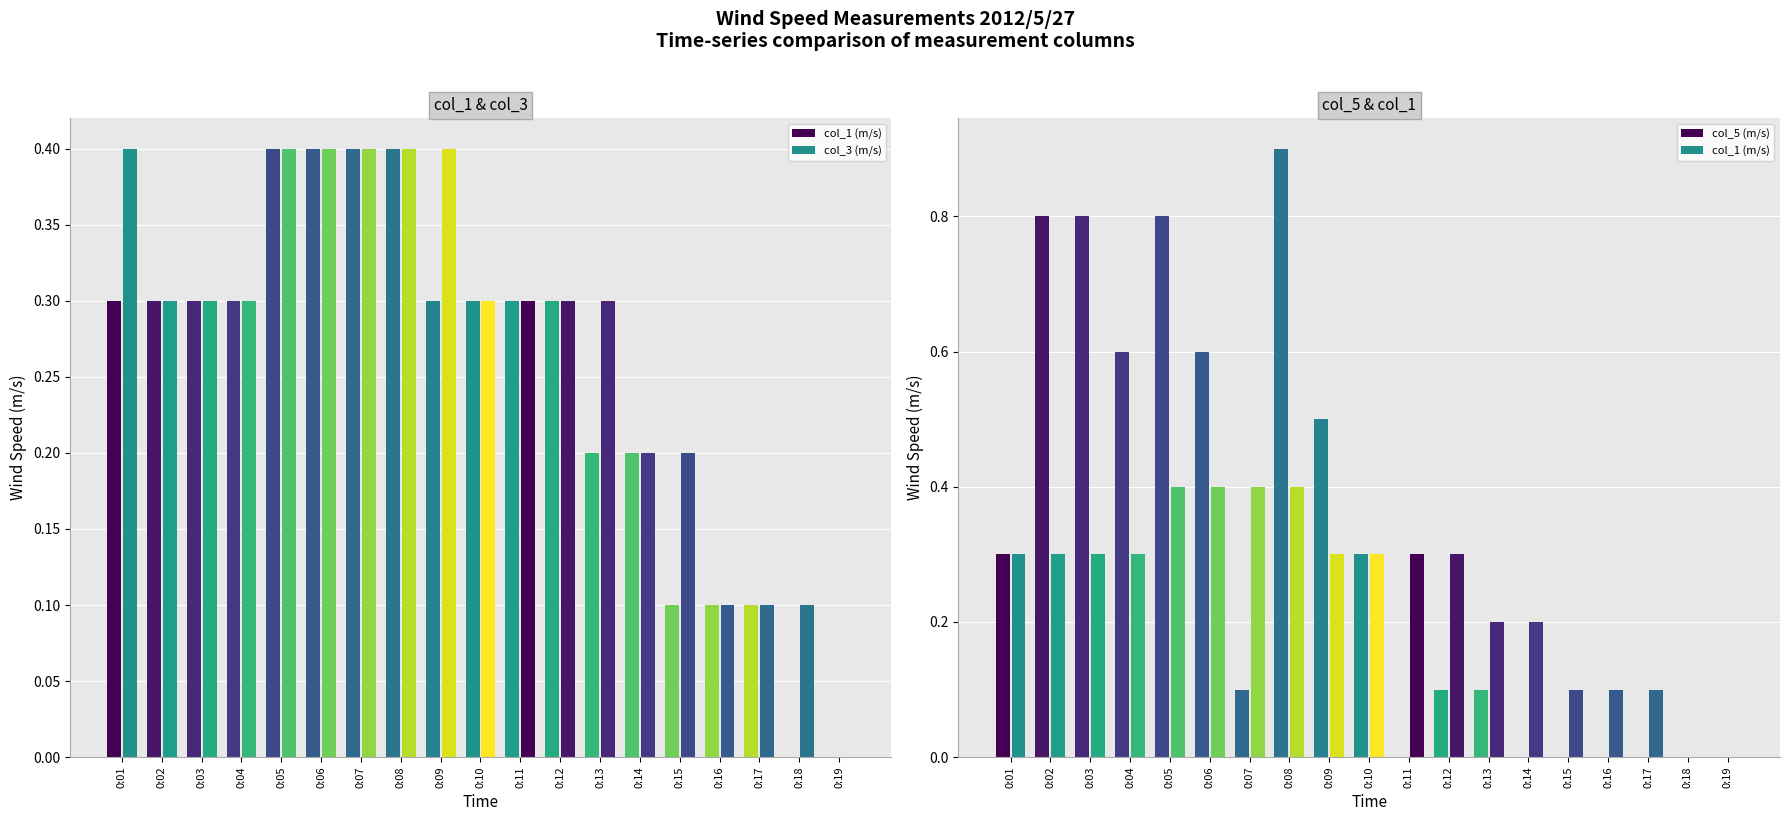

What value does the col_1 series have at 0:11?

0.3